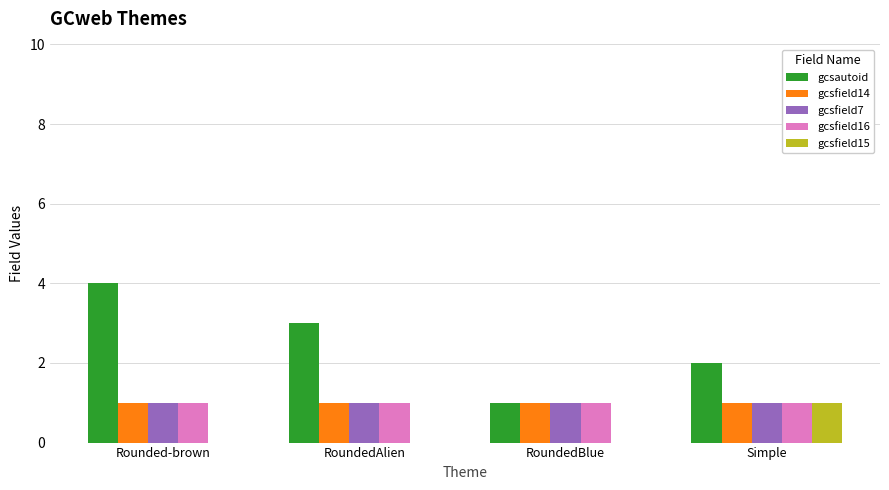

The value of gcsautoid at Rounded-brown is 4. True or false?

True